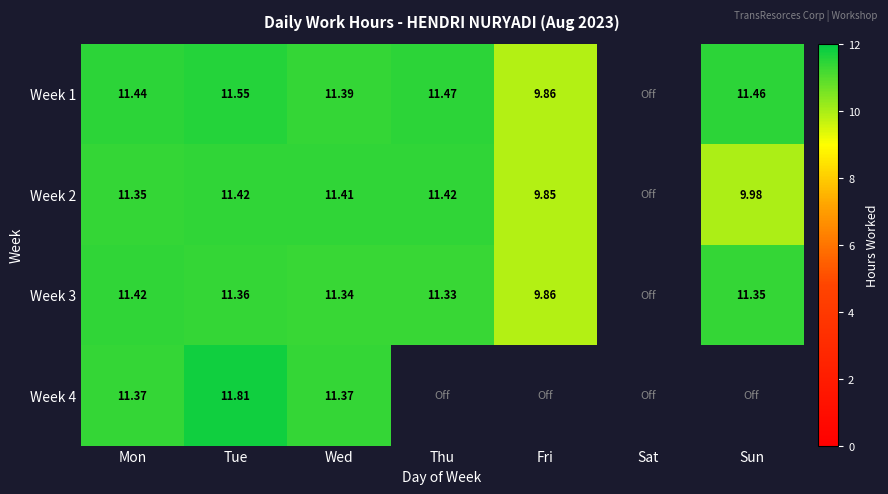

Is the value of Week 4 at Tue greater than the value of Week 1 at Tue?

Yes